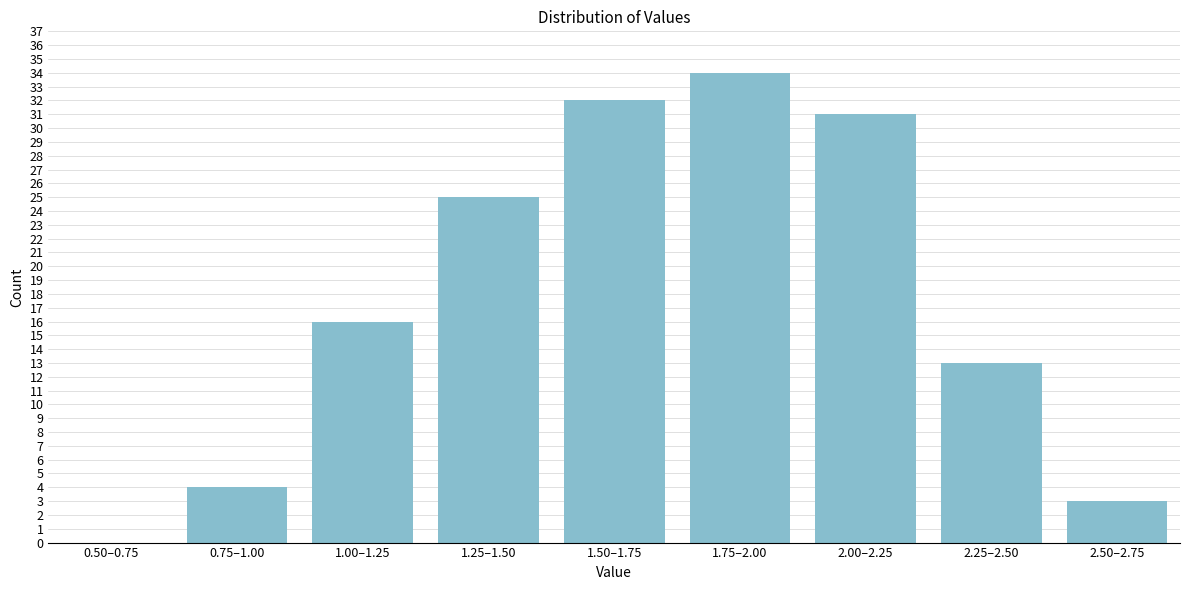

Reading left to right, transcribe all the data shown in this chart.

0.50–0.75=0	0.75–1.00=4	1.00–1.25=16	1.25–1.50=25	1.50–1.75=32	1.75–2.00=34	2.00–2.25=31	2.25–2.50=13	2.50–2.75=3